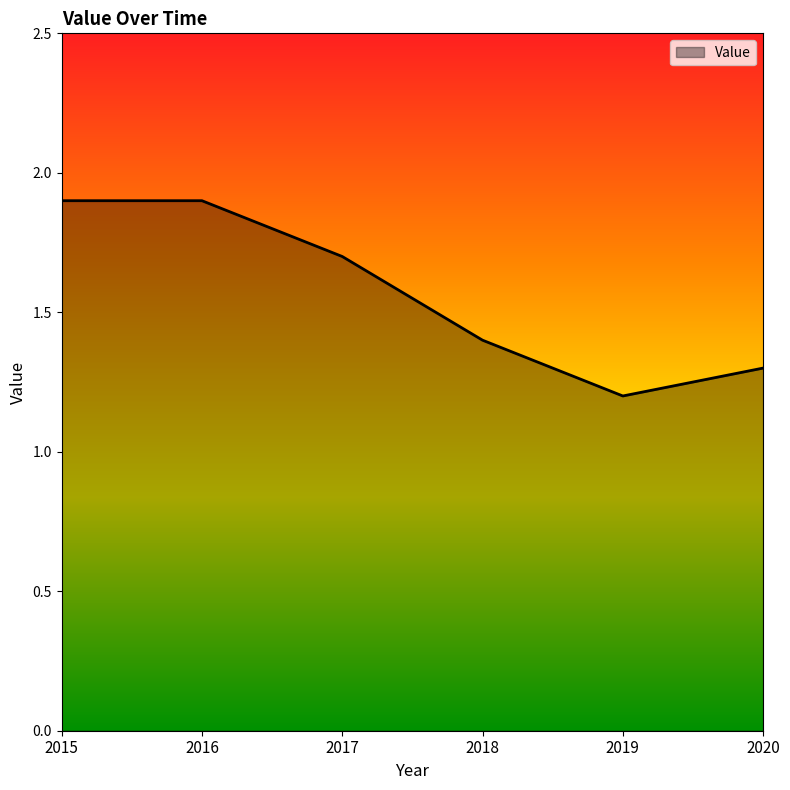

At which category does the data reach its first local valley?

2019